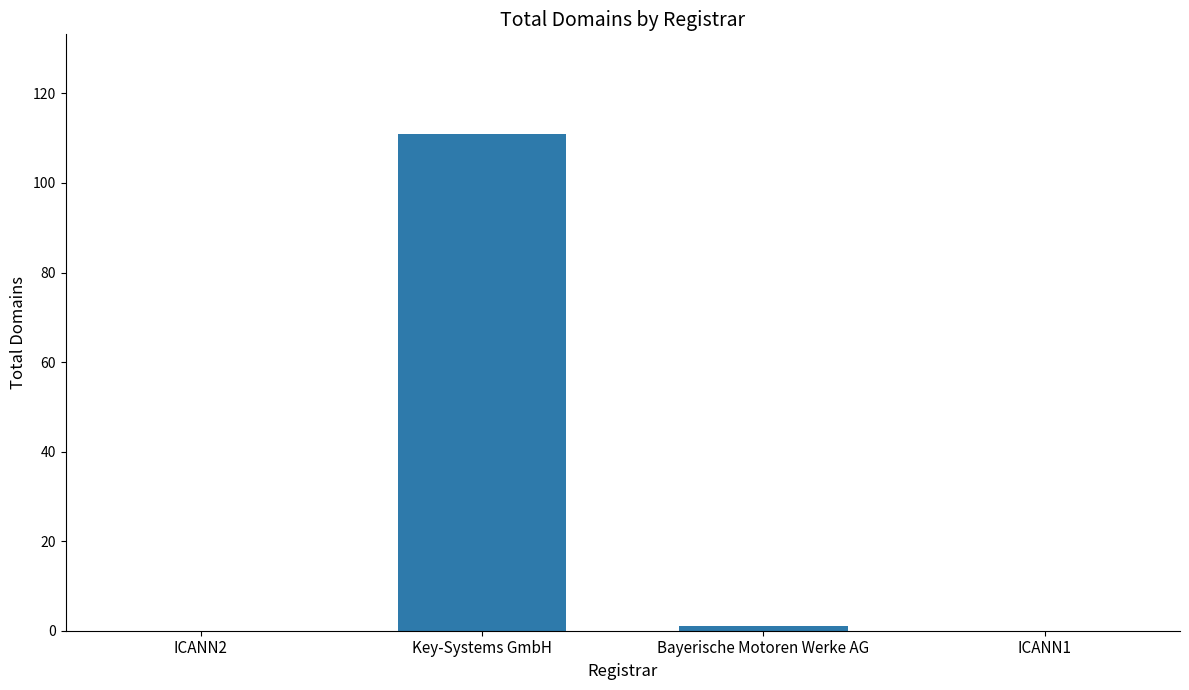

What is the maximum value shown in the chart?

111